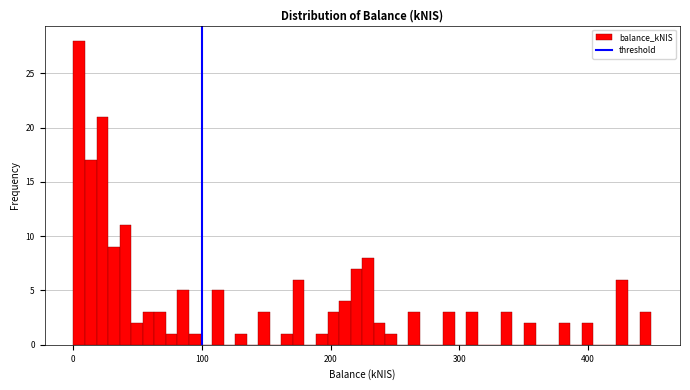

Read against the x-axis, roughly where is the centre of the tallest bar?

0